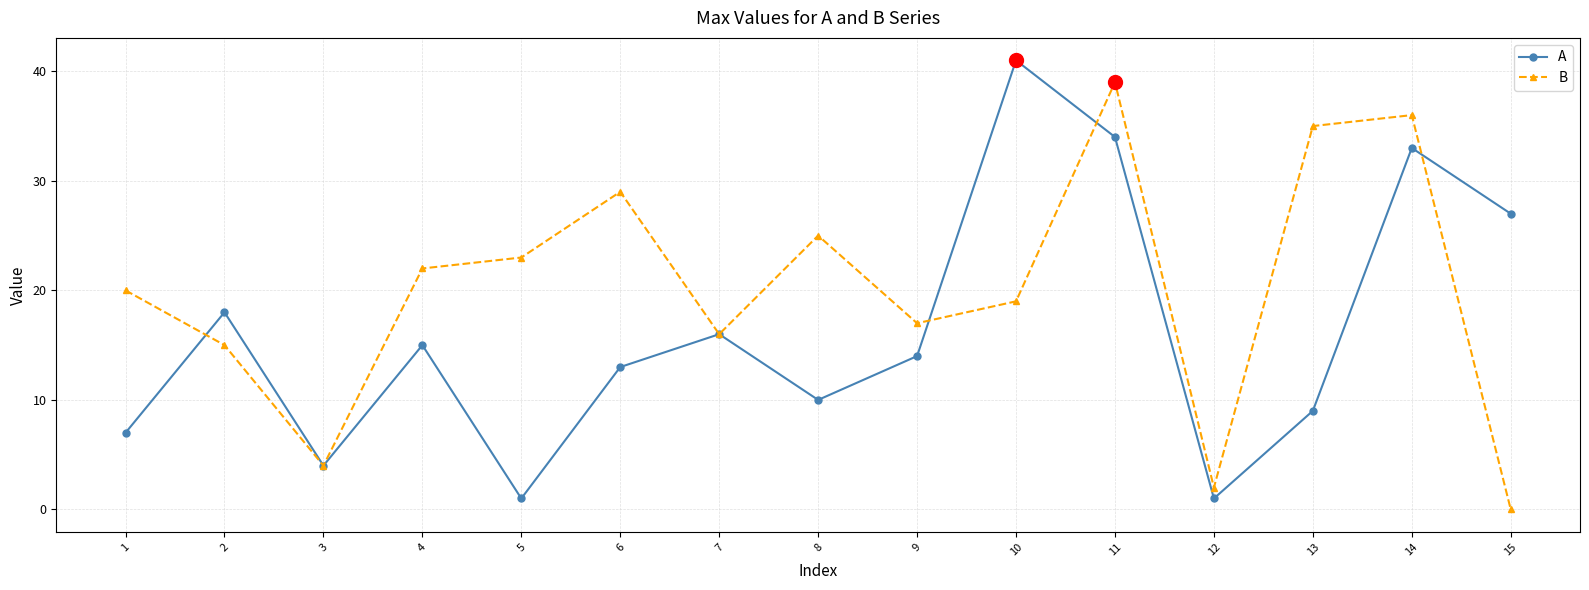

Which series has the widest spread of values?

A